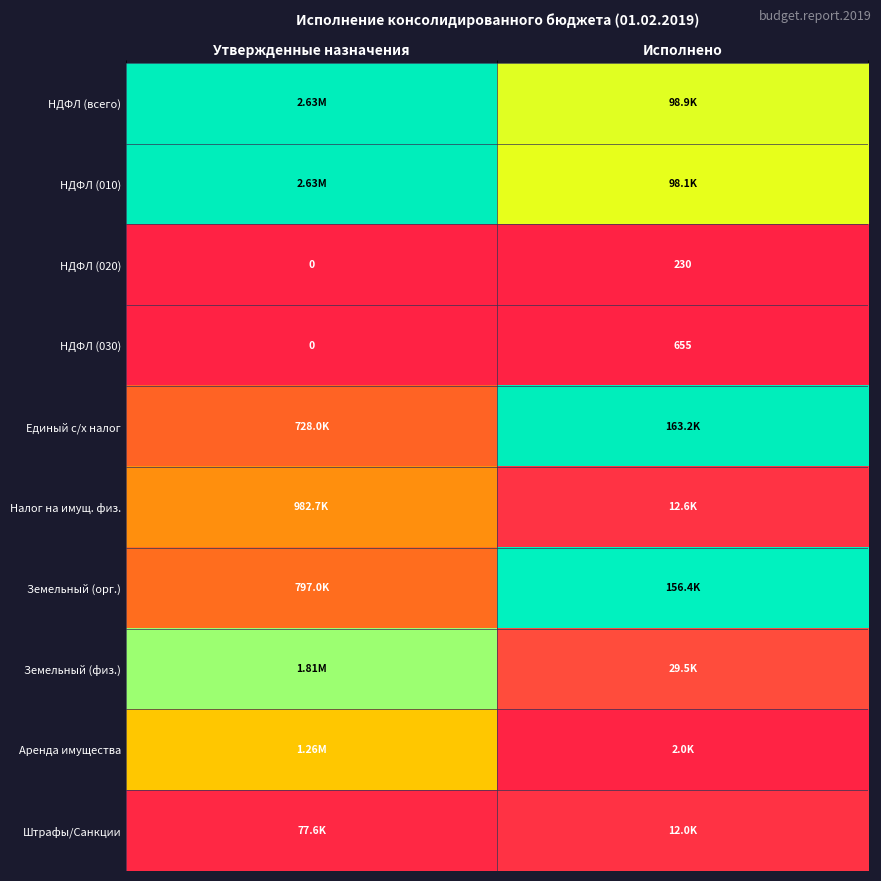

Rank the series at Исполнено from lowest to highest value.

НДФЛ (020), НДФЛ (030), Аренда имущества, Штрафы/Санкции, Налог на имущ. физ., Земельный (физ.), НДФЛ (010), НДФЛ (всего), Земельный (орг.), Единый с/х налог